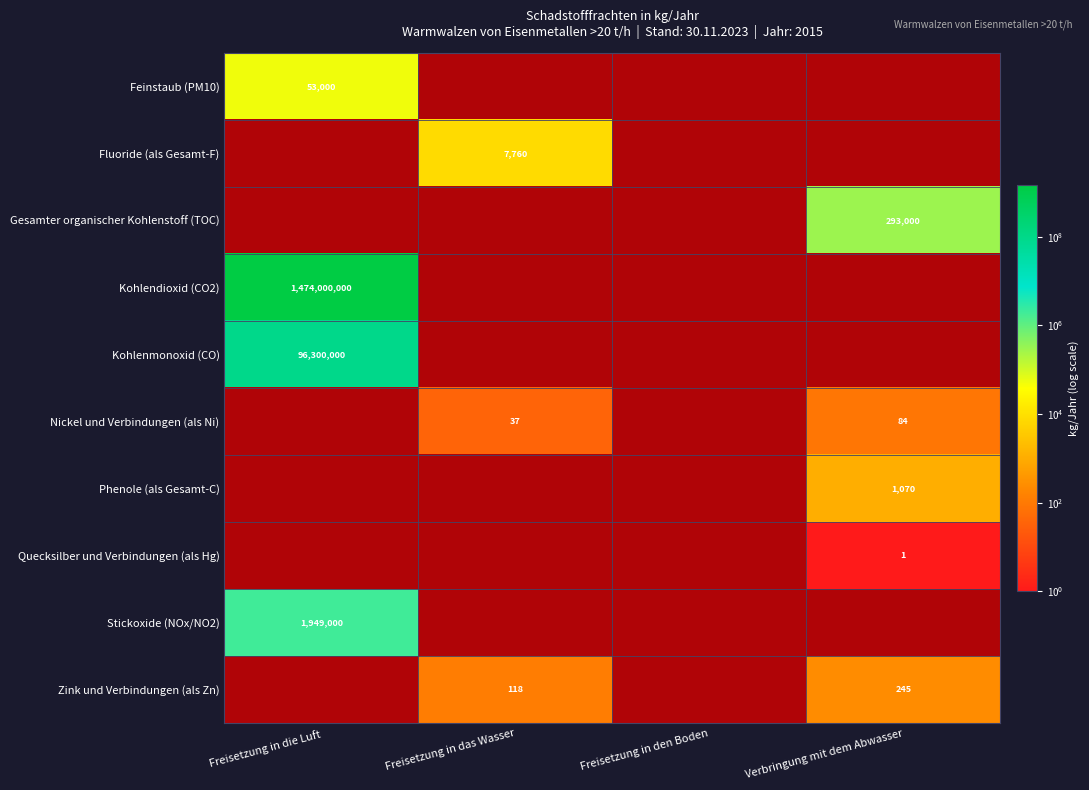

How many series are shown in this chart?

10